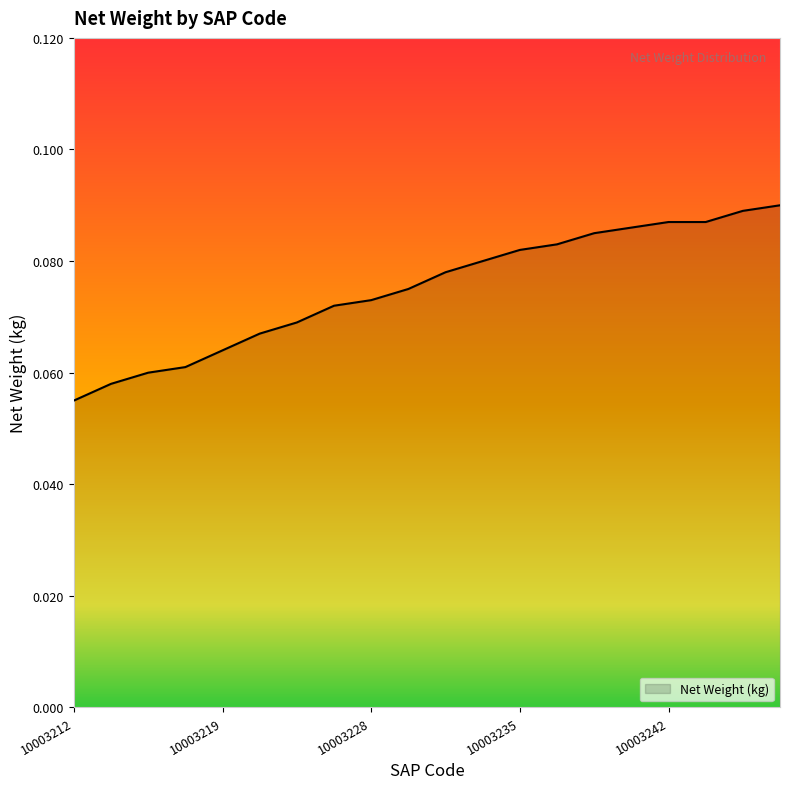

What is the greatest value displayed?

0.1